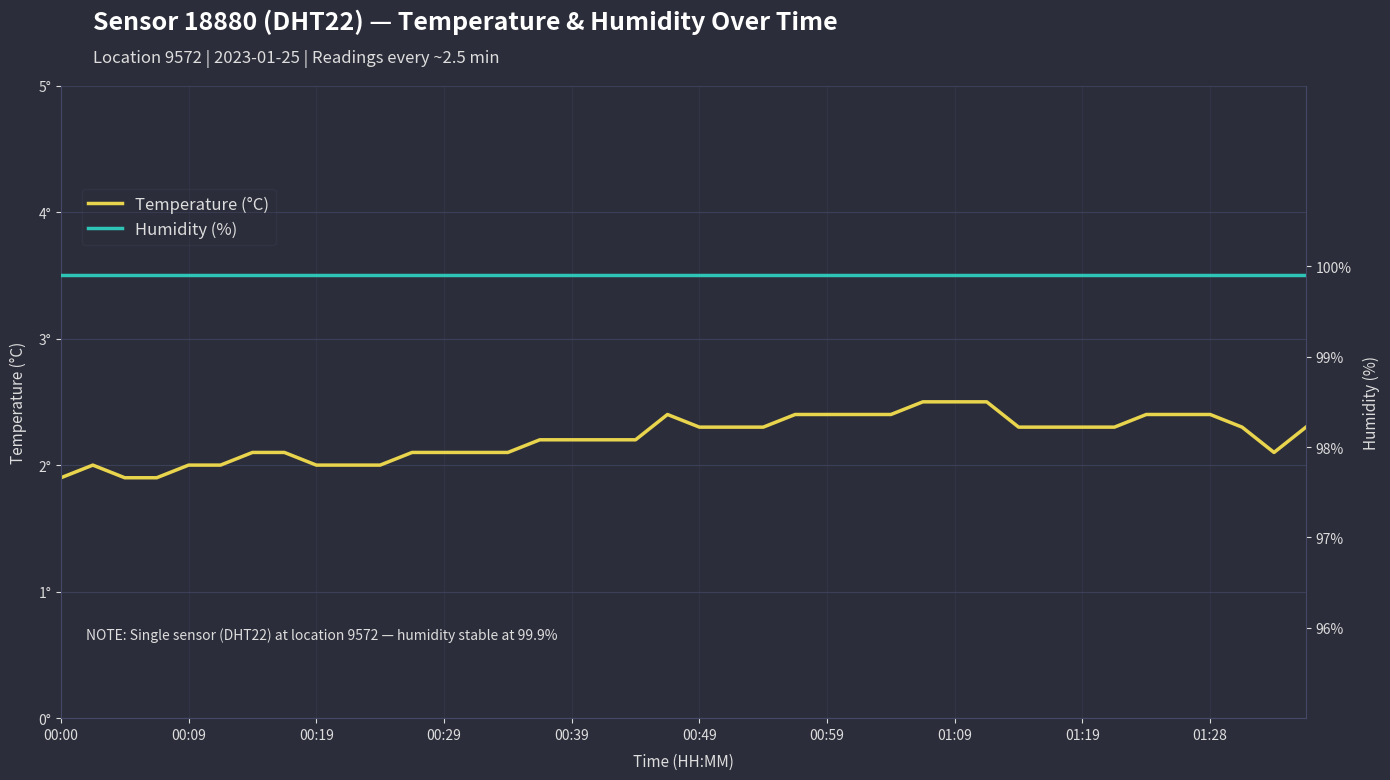

Reading left to right, transcribe all the data shown in this chart.

Temperature (°C): 1.9	2.0	1.9	1.9	2.0	2.0	2.1	2.1	2.0	2.0	2.0	2.1	2.1	2.1	2.1	2.2	2.2	2.2	2.2	2.4	2.3	2.3	2.3	2.4	2.4	2.4	2.4	2.5	2.5	2.5	2.3	2.3	2.3	2.3	2.4	2.4	2.4	2.3	2.1	2.3
Humidity (%): 99.9	99.9	99.9	99.9	99.9	99.9	99.9	99.9	99.9	99.9	99.9	99.9	99.9	99.9	99.9	99.9	99.9	99.9	99.9	99.9	99.9	99.9	99.9	99.9	99.9	99.9	99.9	99.9	99.9	99.9	99.9	99.9	99.9	99.9	99.9	99.9	99.9	99.9	99.9	99.9